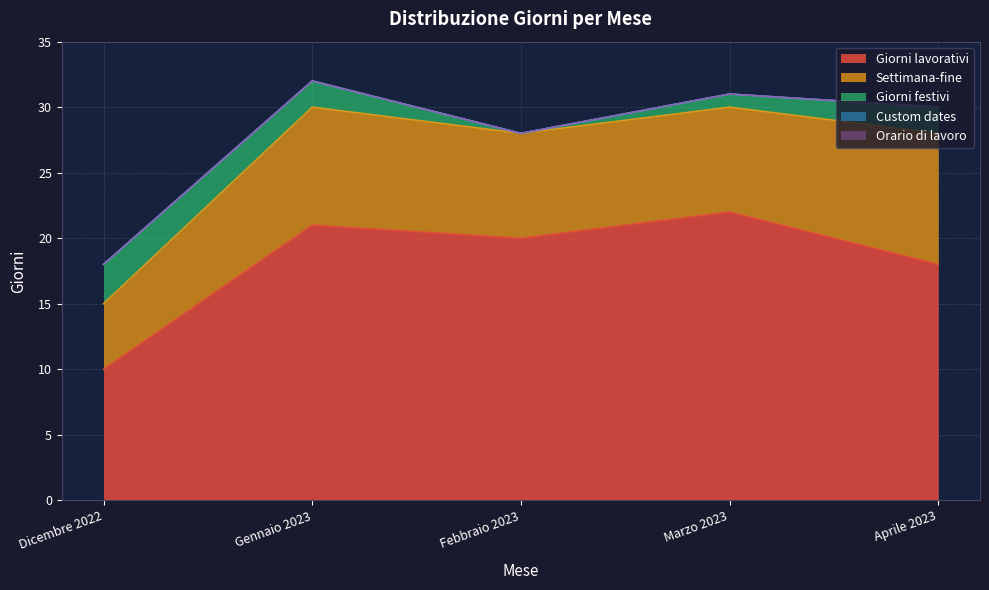

What is the label of the 2nd point from the left?

Gennaio 2023